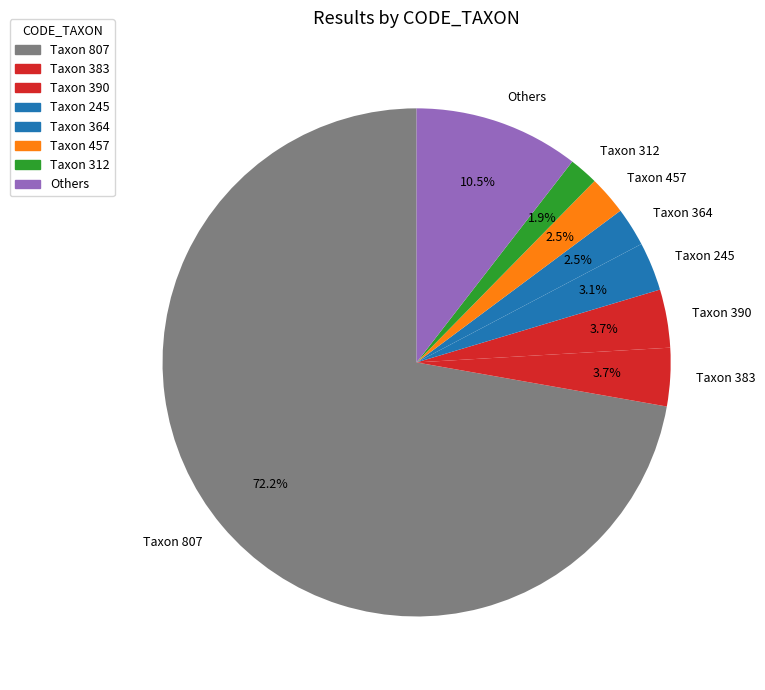

Does any single category account for the majority?

Yes